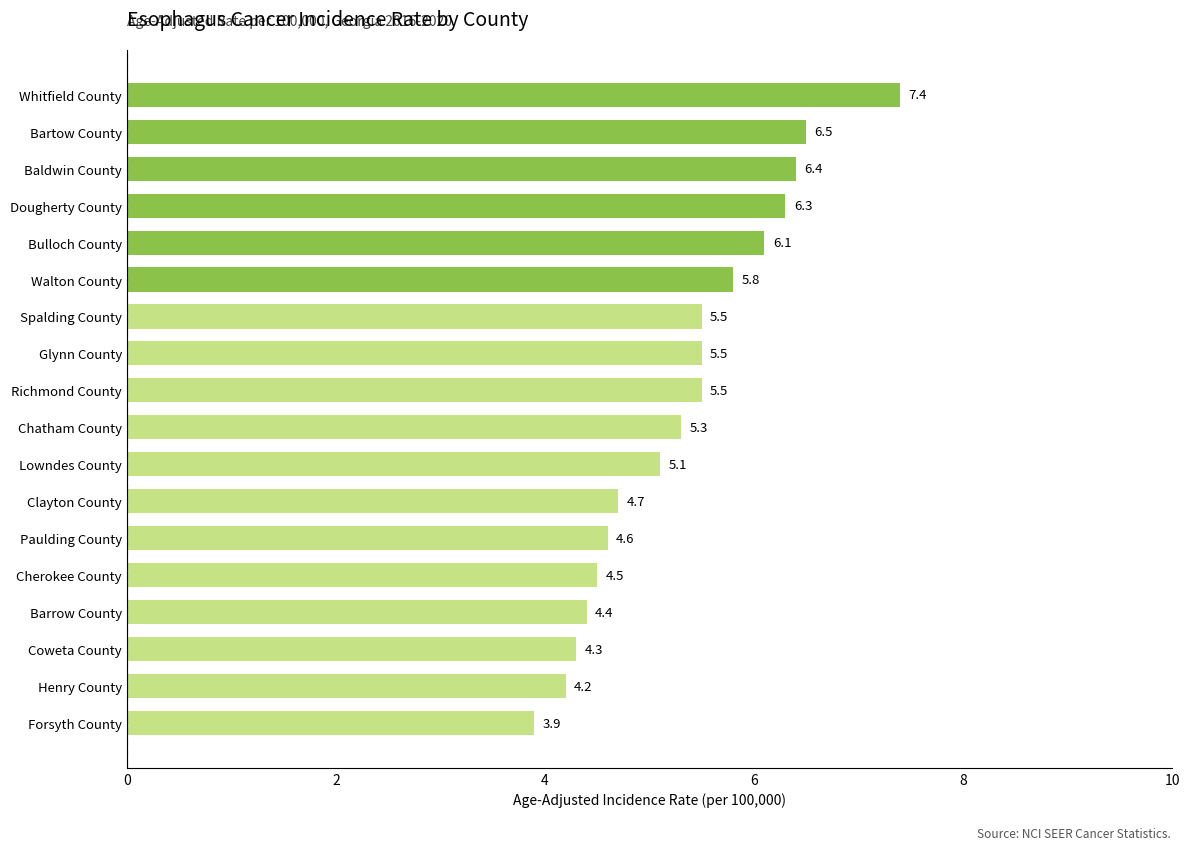

At which category does the chart reach its minimum across all series?

Forsyth County